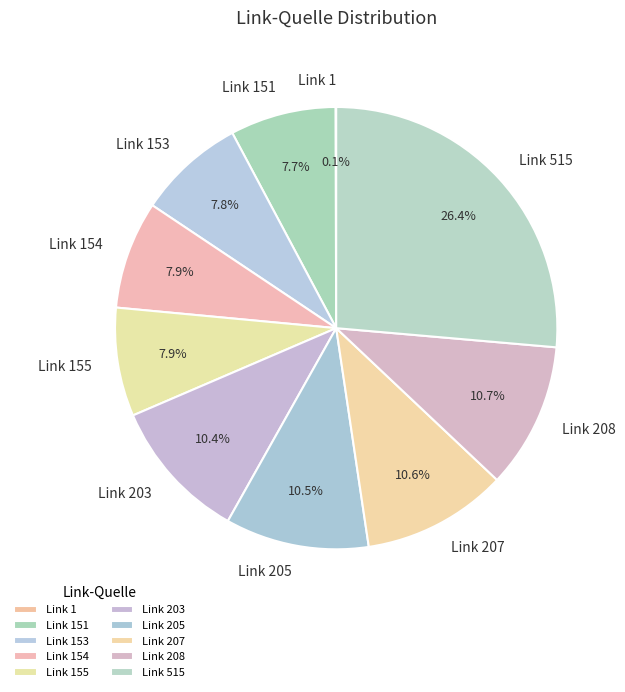

Does any single category account for the majority?

No